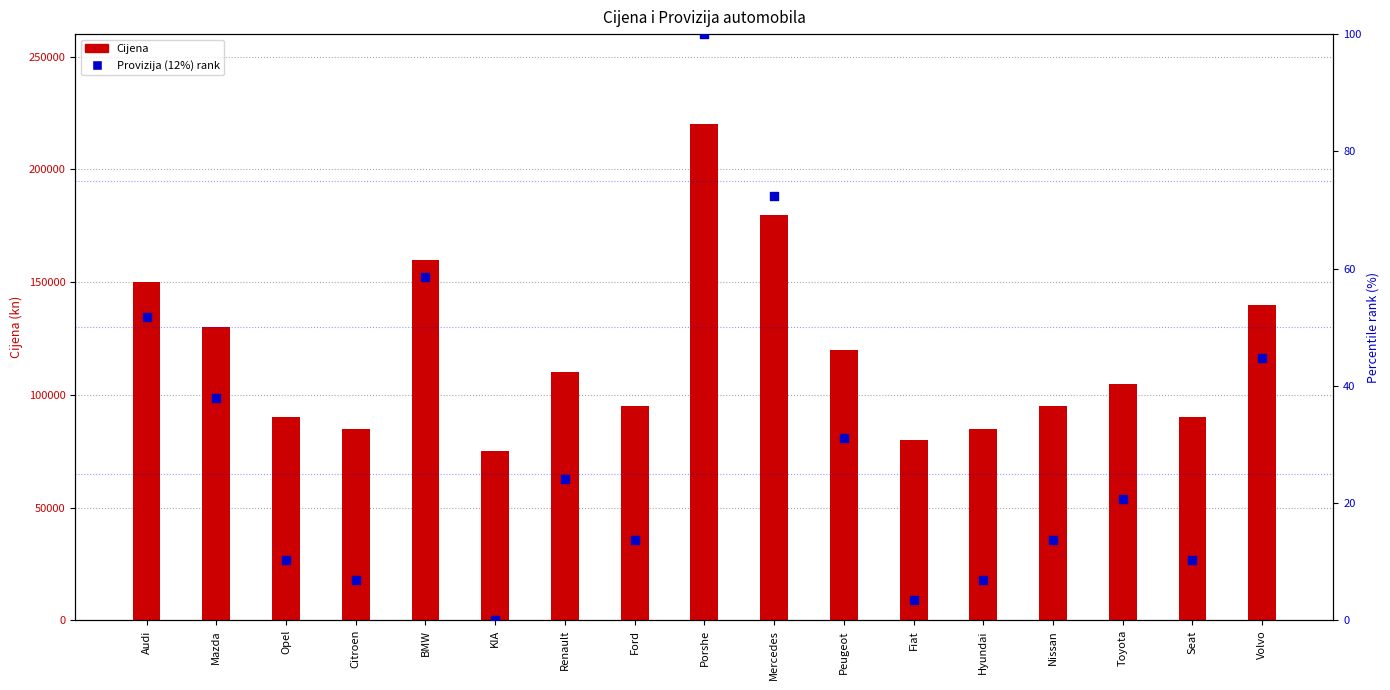

Is the value of Provizija (12%) rank at Fiat greater than the value of Cijena at Opel?

No